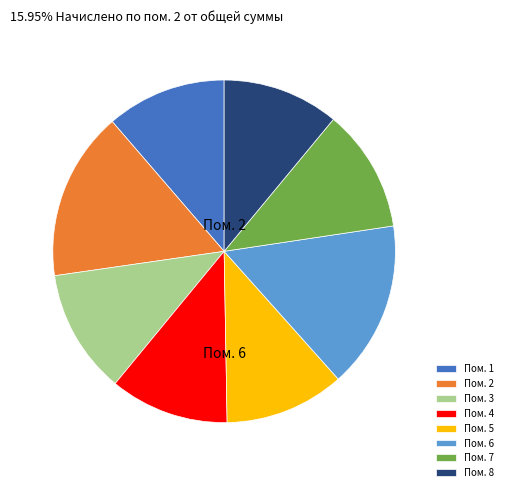

True or false: Пом. 3 accounts for 12% of the total.

True